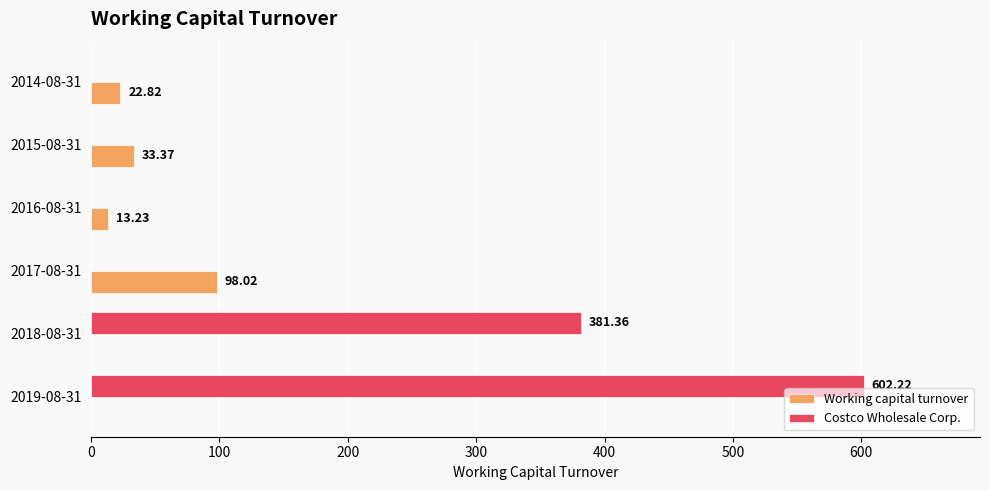

What is the sum of all Costco Wholesale Corp. values?

983.6